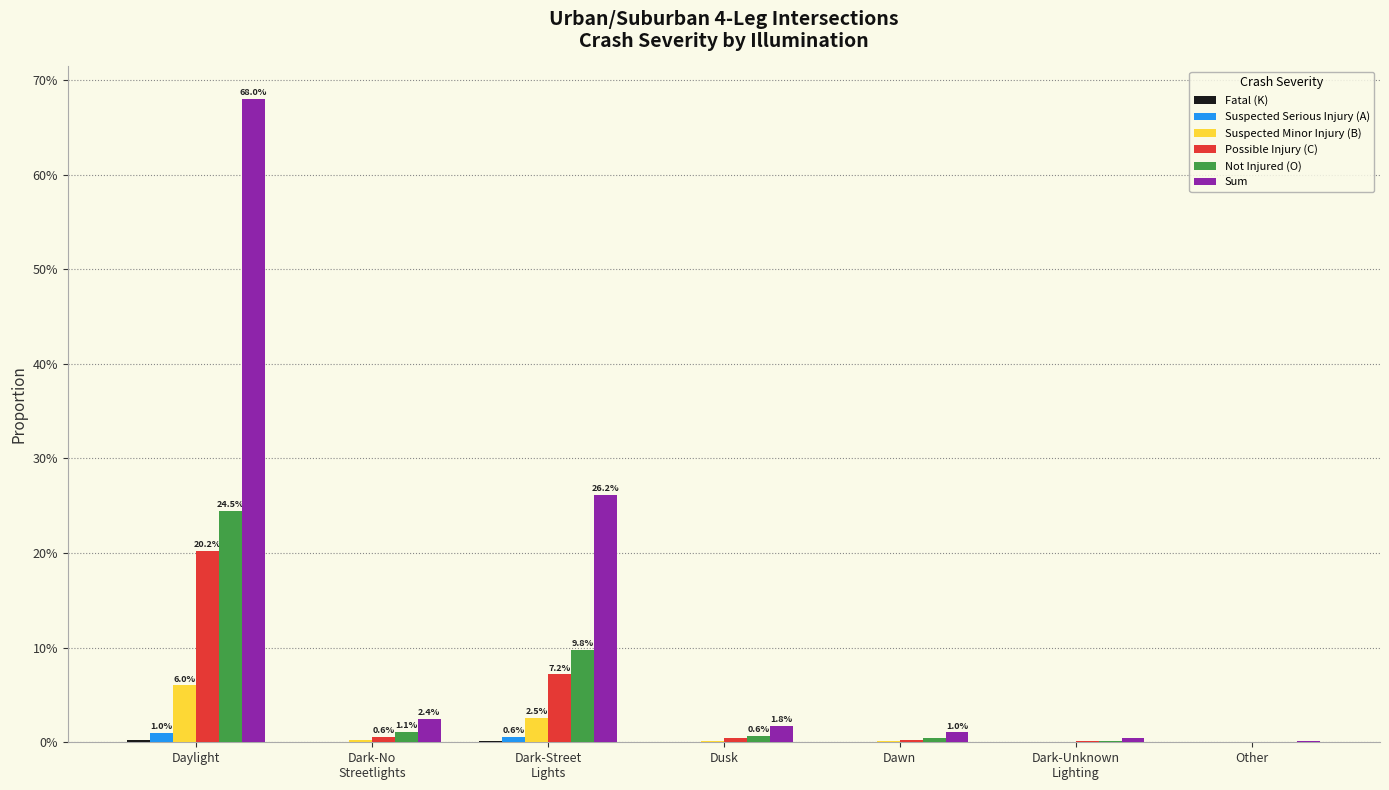

Are the bars horizontal?

No